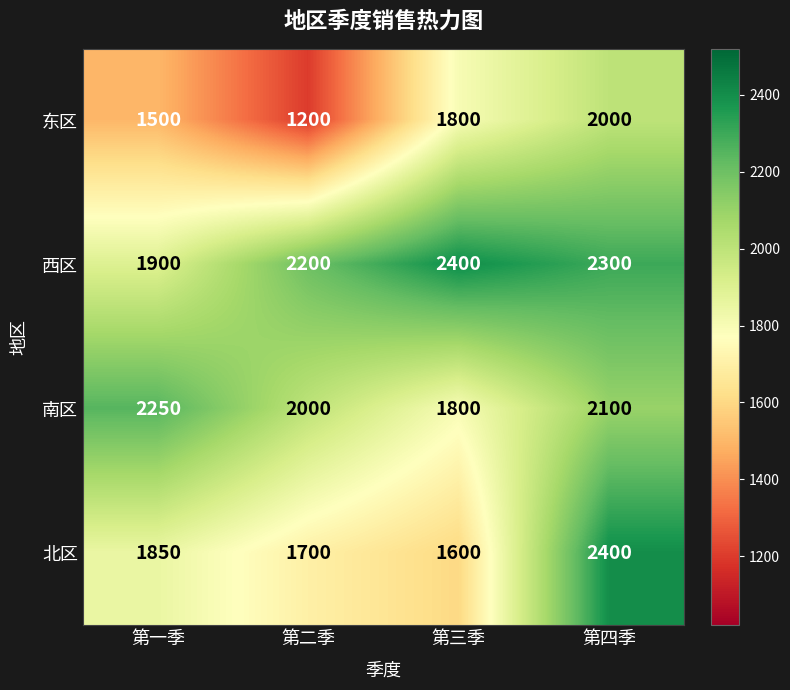

Rank the series at 第一季 from highest to lowest value.

南区, 西区, 北区, 东区